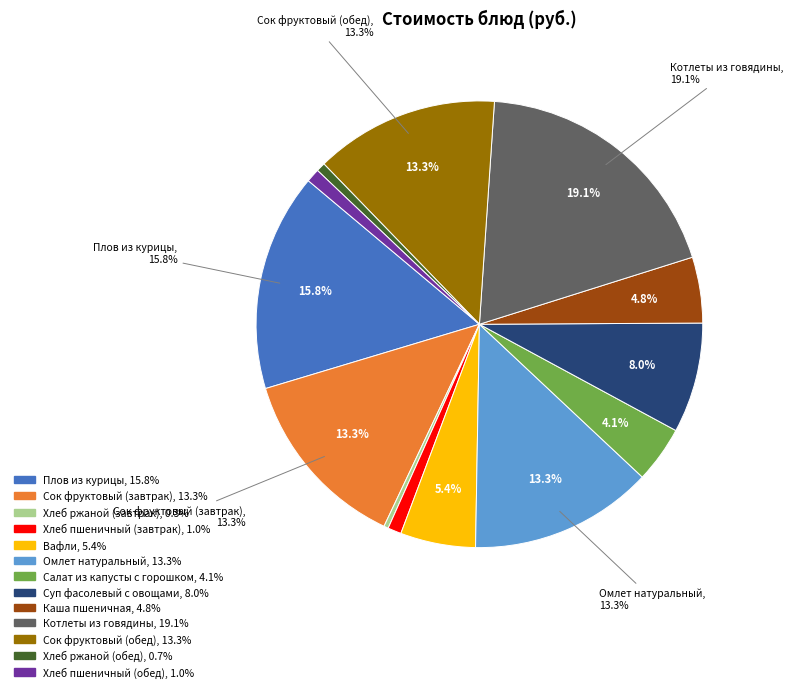

To the nearest percent, what portion does Салат из капусты с горошком represent?

4%